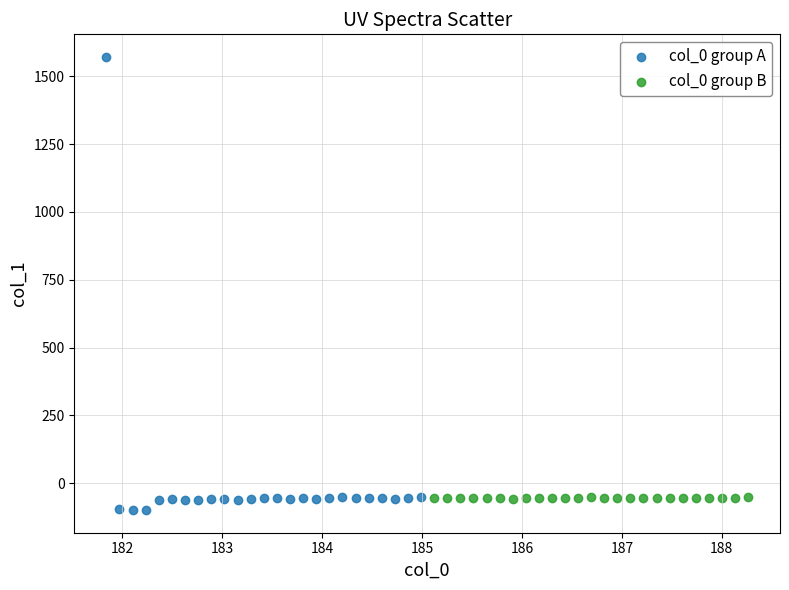

Which series has the widest spread of Y values?

col_0 group A